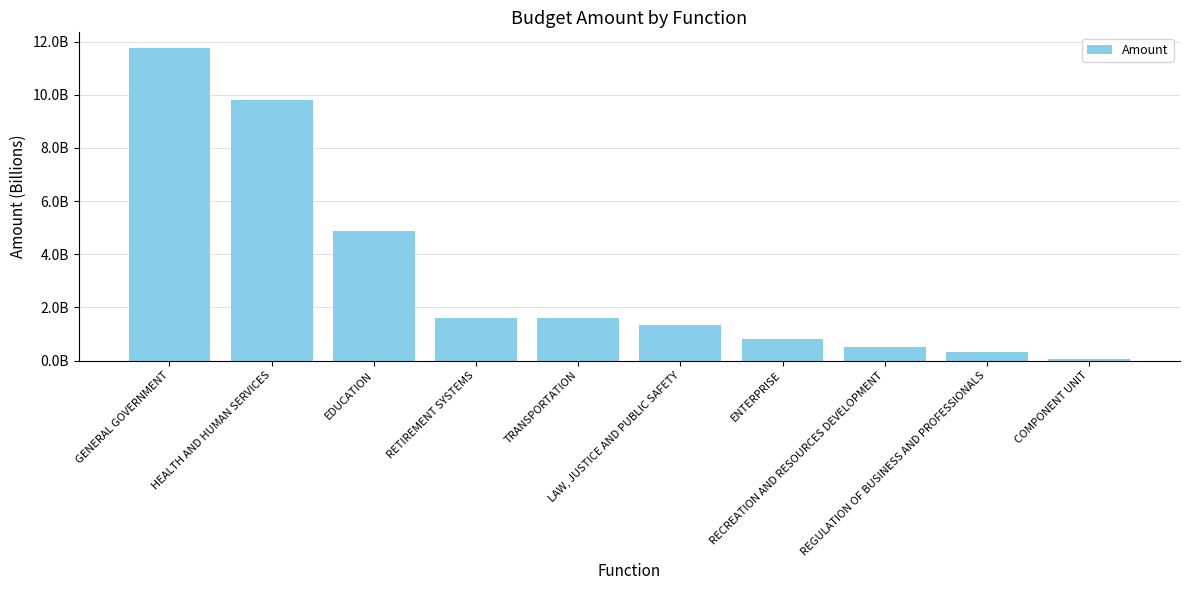

List the labels in order of value, largest first.

GENERAL GOVERNMENT, HEALTH AND HUMAN SERVICES, EDUCATION, RETIREMENT SYSTEMS, TRANSPORTATION, LAW, JUSTICE AND PUBLIC SAFETY, ENTERPRISE, RECREATION AND RESOURCES DEVELOPMENT, REGULATION OF BUSINESS AND PROFESSIONALS, COMPONENT UNIT